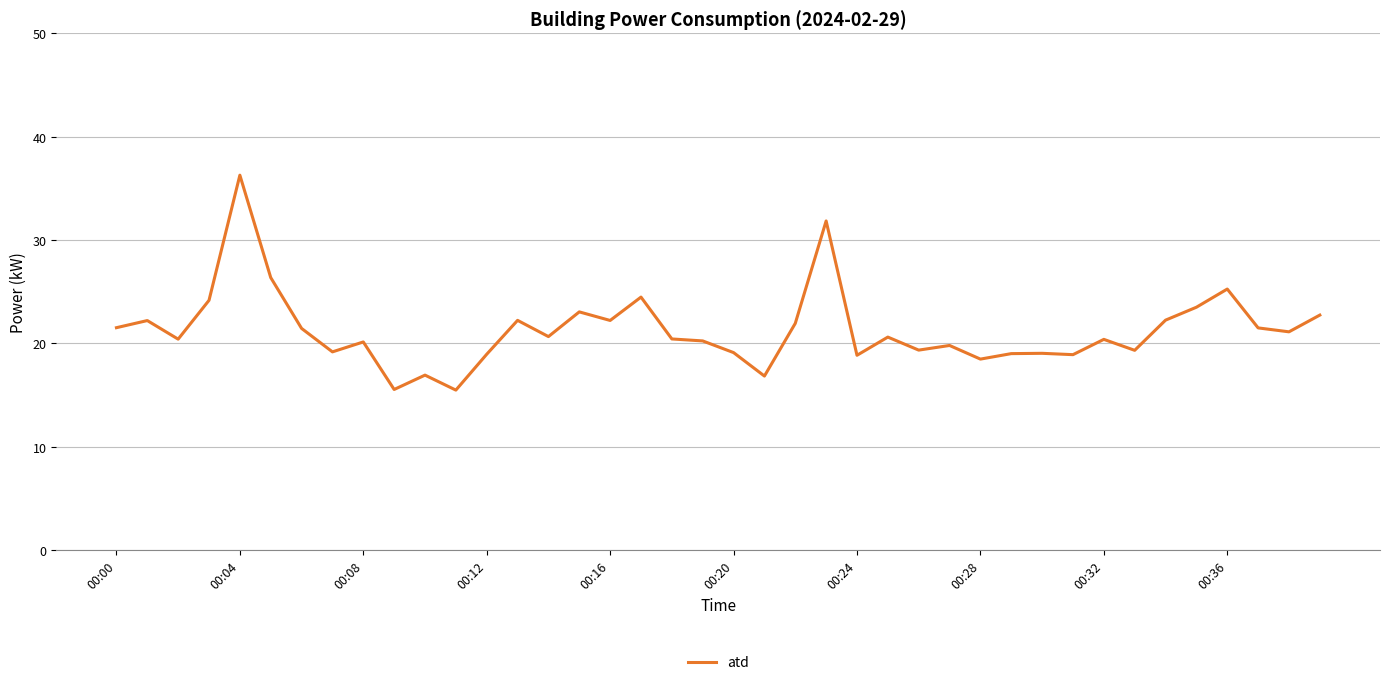

How many distinct data groups are displayed?

1